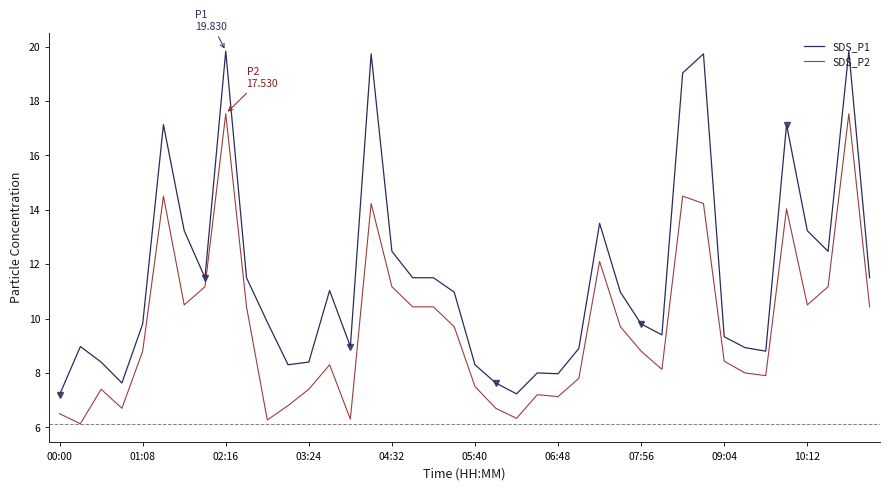

What is the minimum value shown in the chart?

6.1